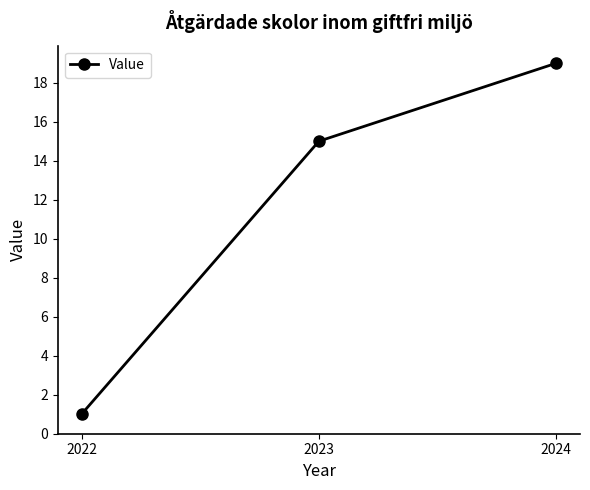

What value does the data have at 2023, to the nearest 5?

15